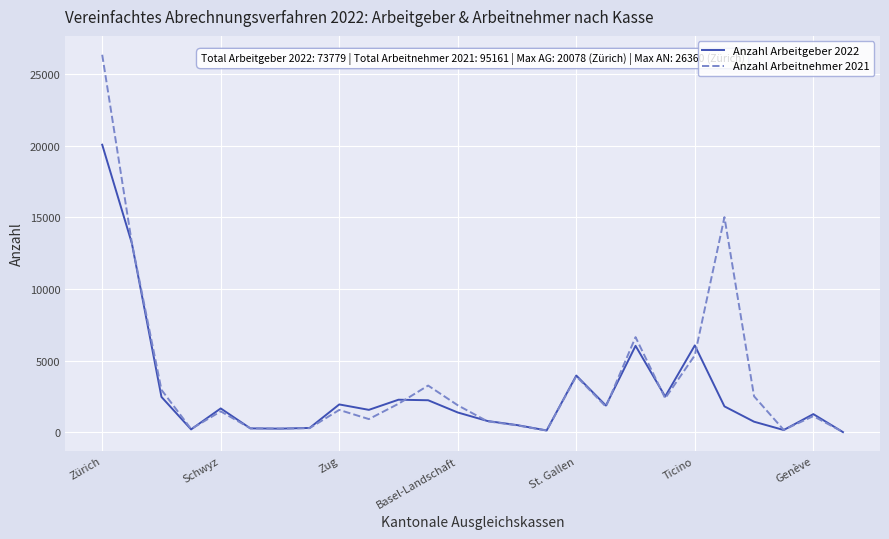

Which series has the largest range (max minus min)?

Anzahl Arbeitnehmer 2021